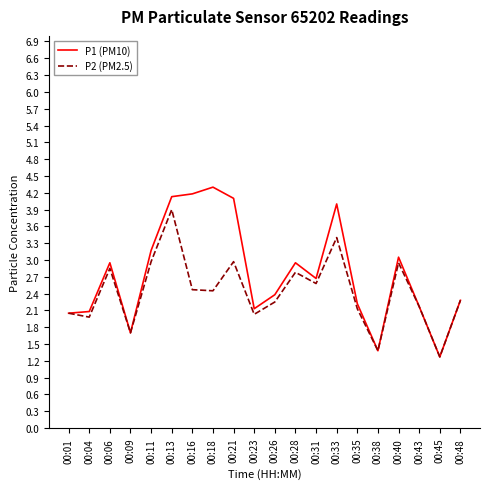

In P1 (PM10), how many points are lower than both neighbors (excluding endpoints)?

5